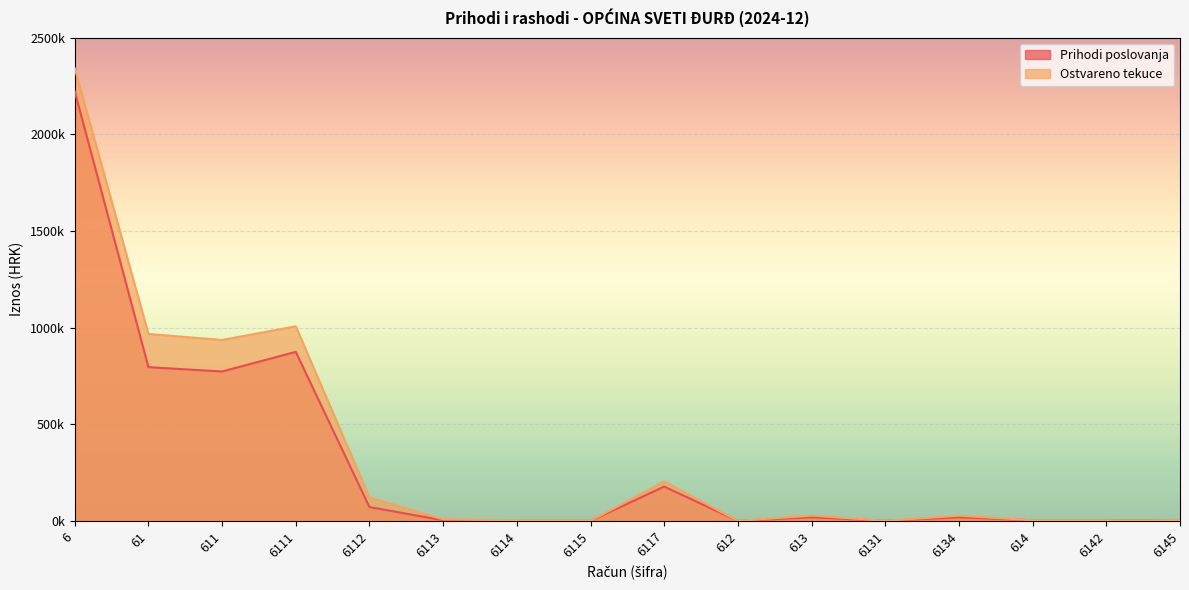

What is the maximum value for Ostvareno tekuce?

2342151.8